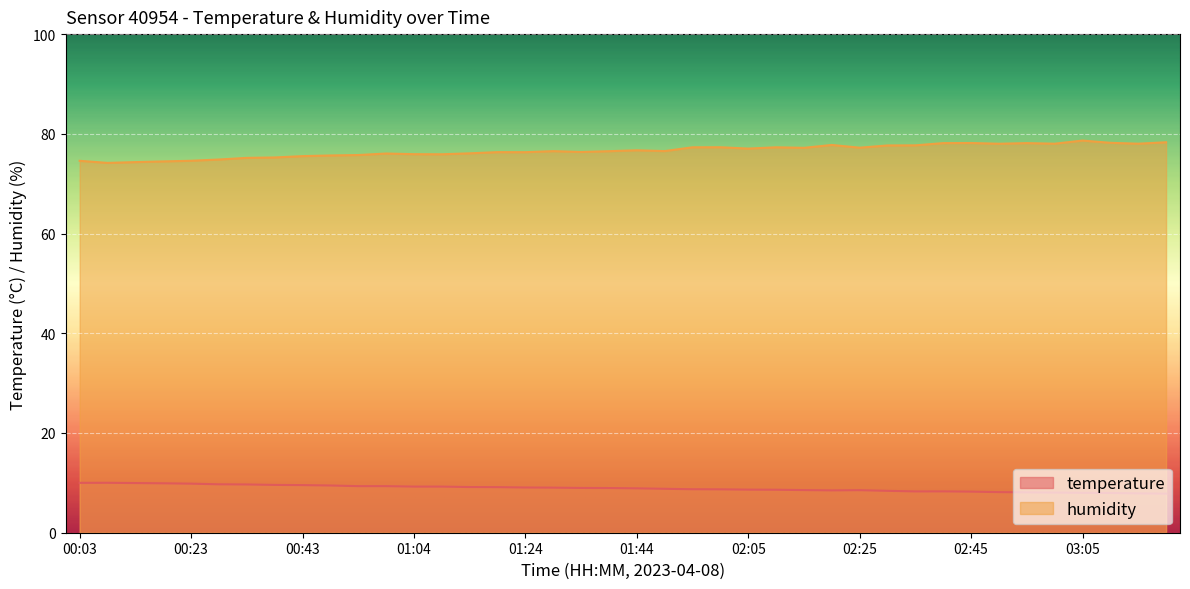

What is the label of the 22nd point from the left?

01:49